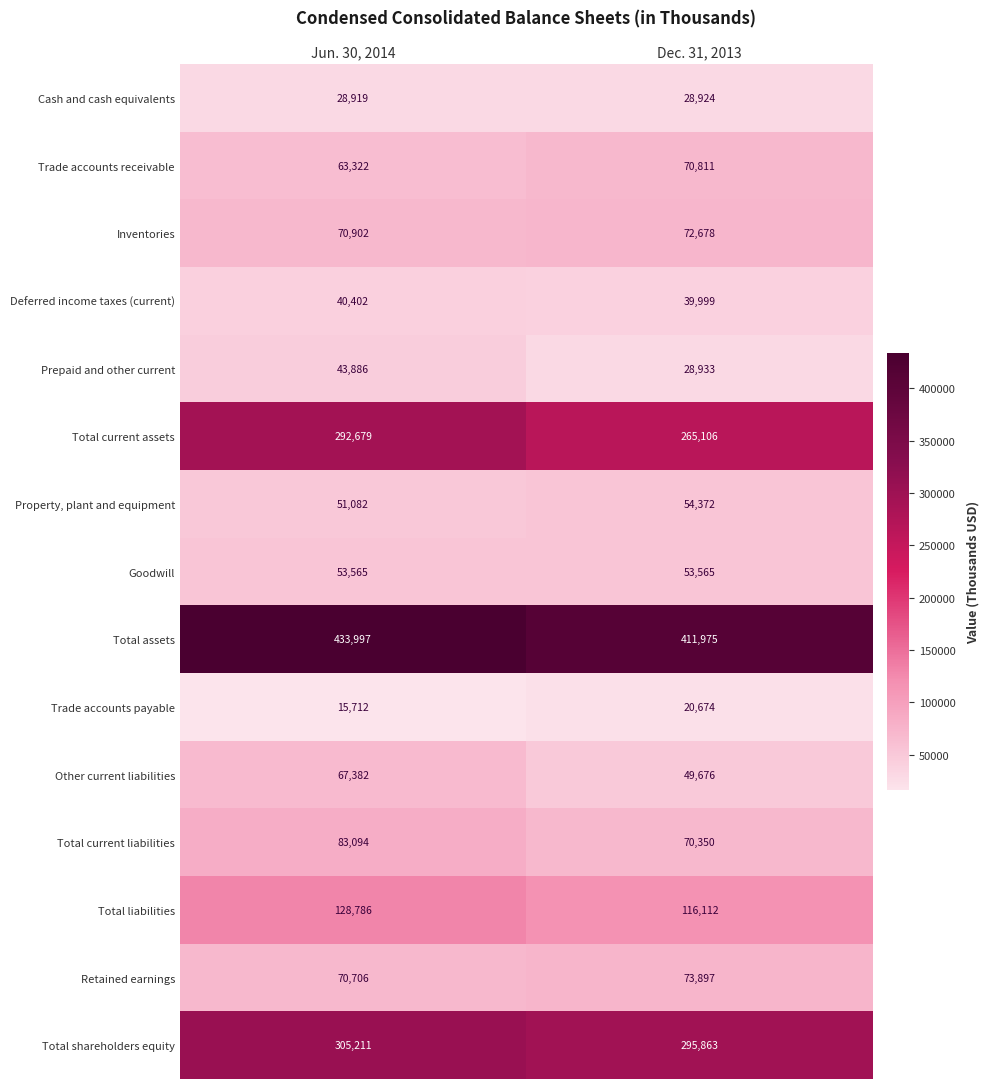

At how many categories does at least one series exceed 273874?

2